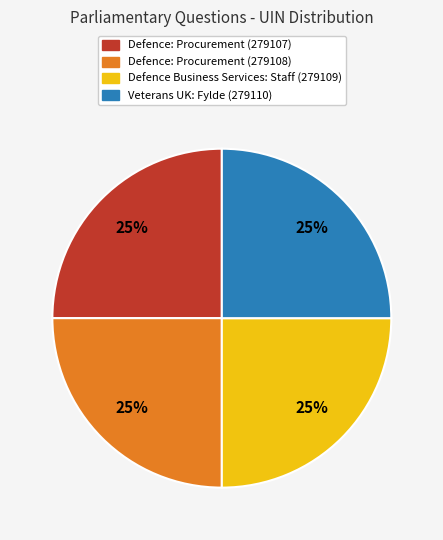

True or false: Defence: Procurement (279107) accounts for 34% of the total.

False